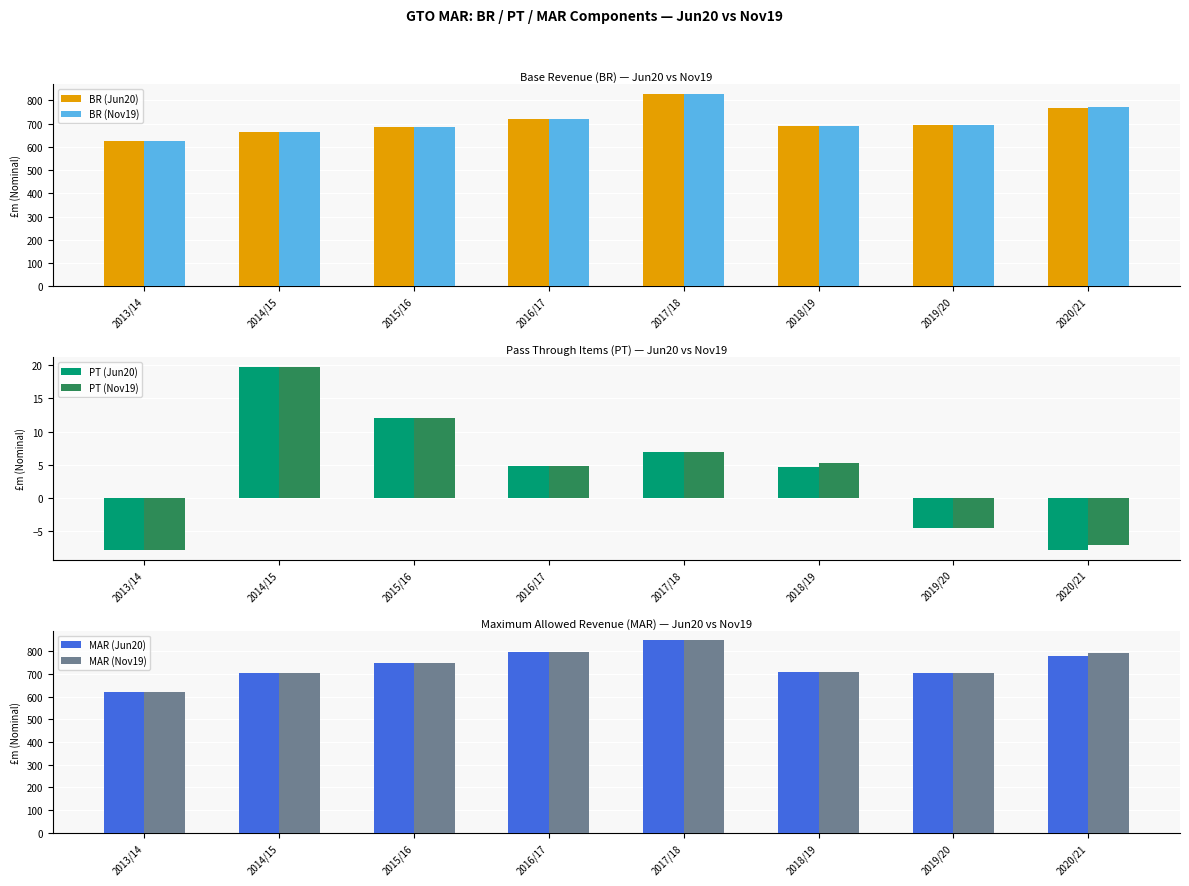

Count the number of categories in the chart.

8